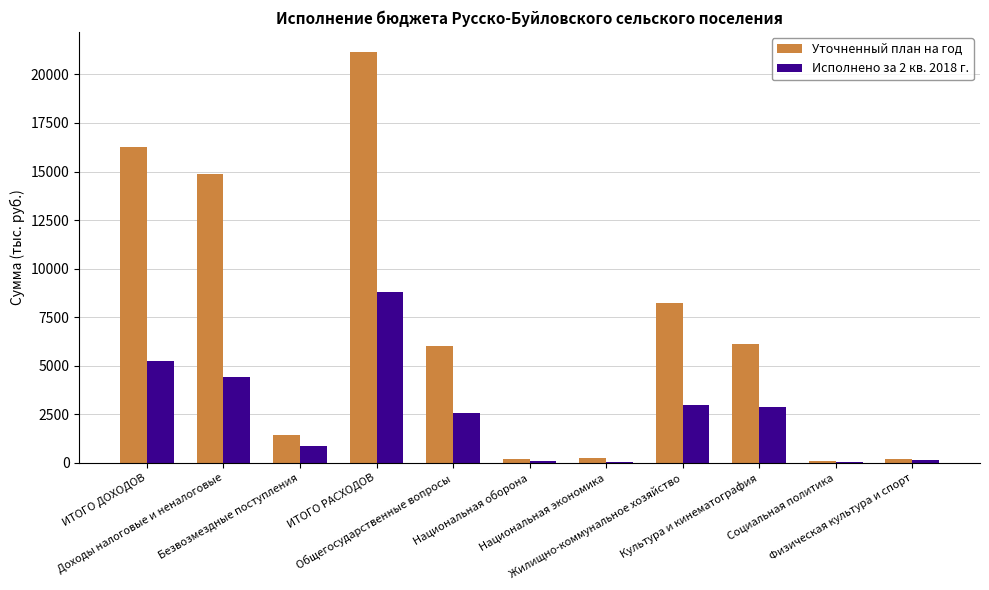

What is the maximum value shown in the chart?

21131.6